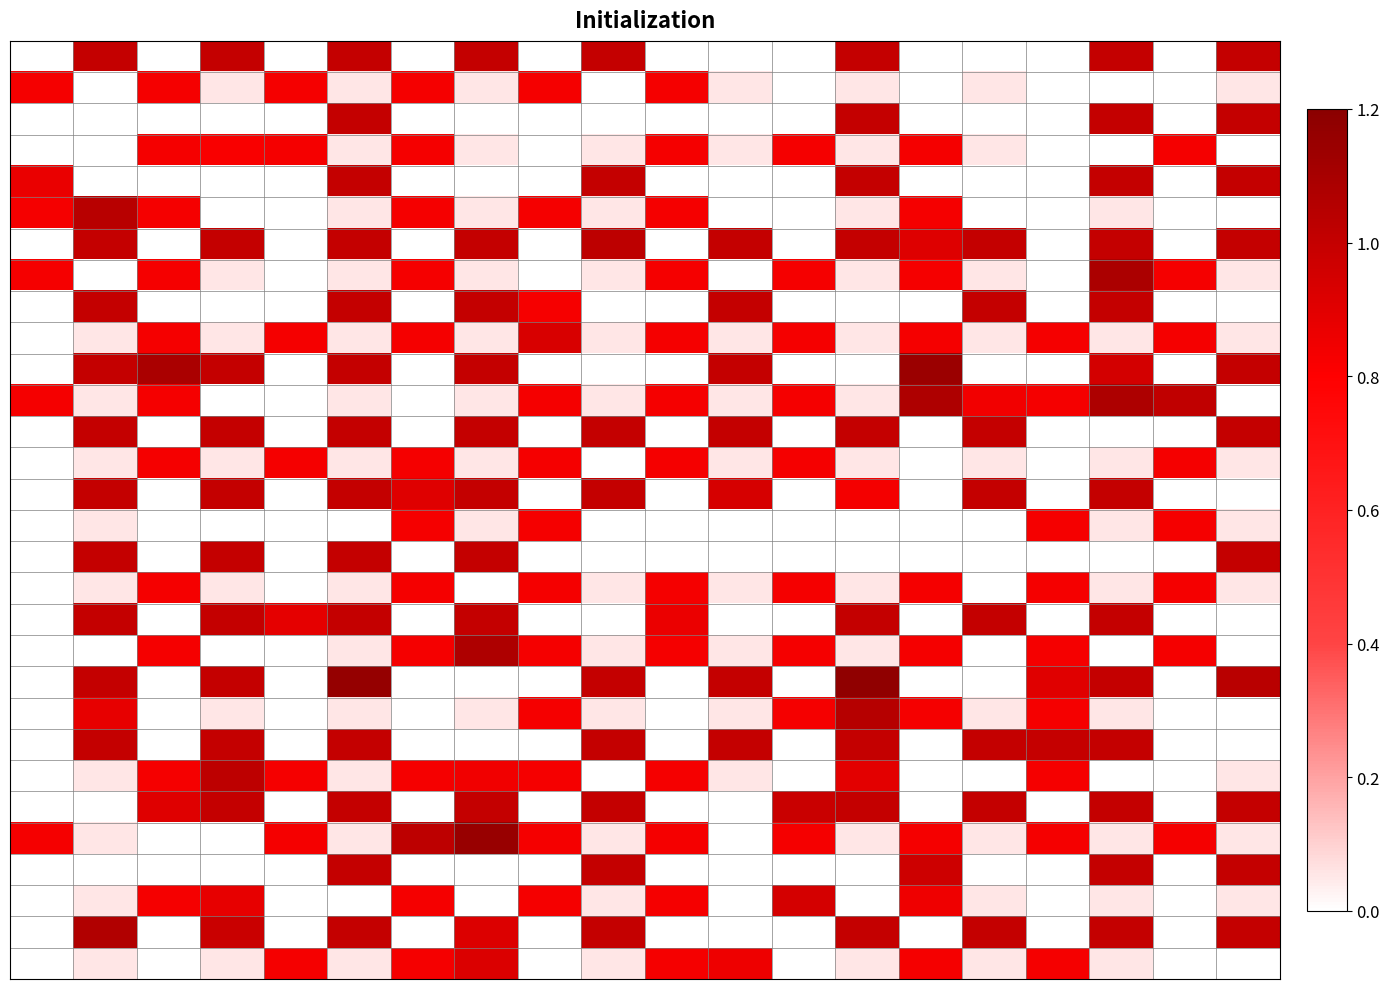

At which category is the sum across all series the highest?

5